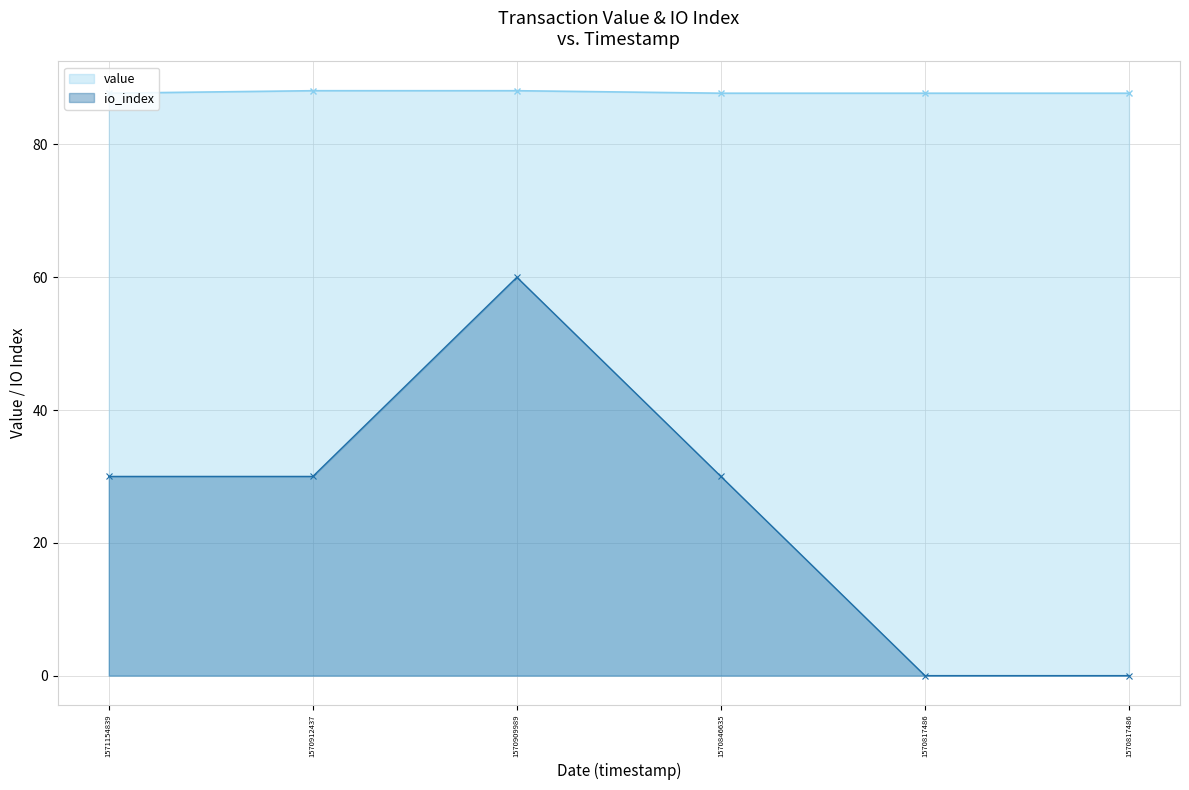

At how many categories does at least one series exceed 11?

6